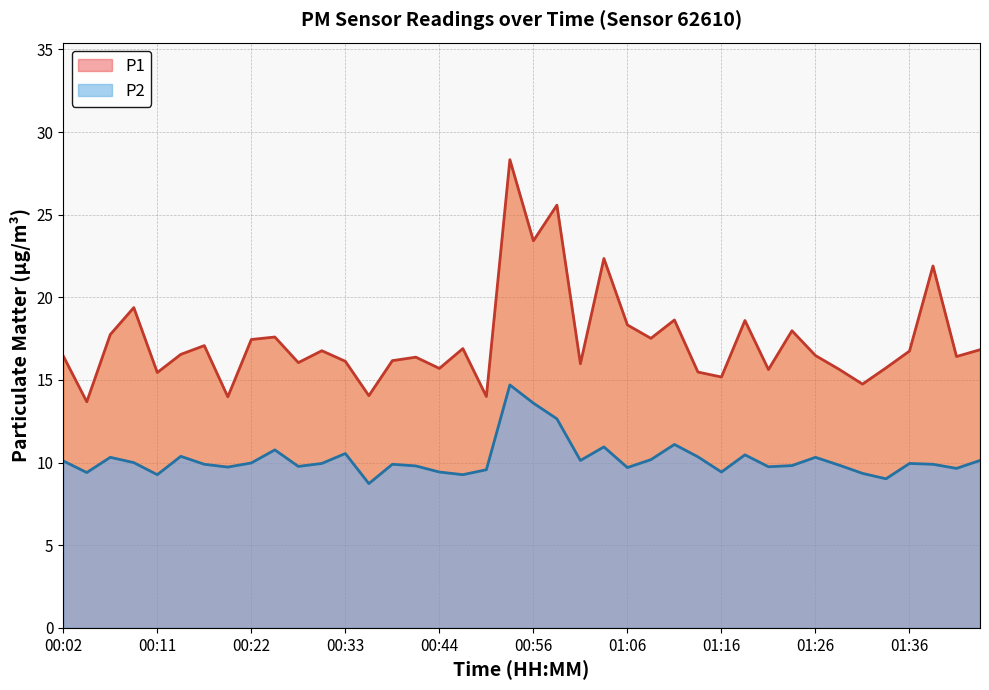

True or false: P2 and P1 intersect in this chart.

False